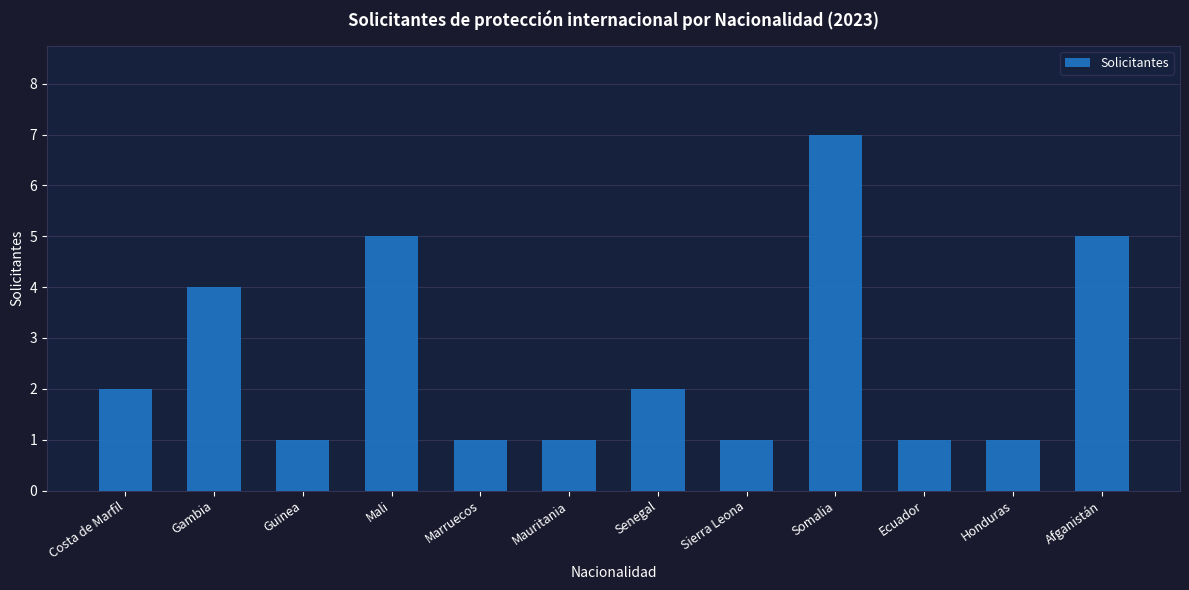

What is the sum of all values?

31